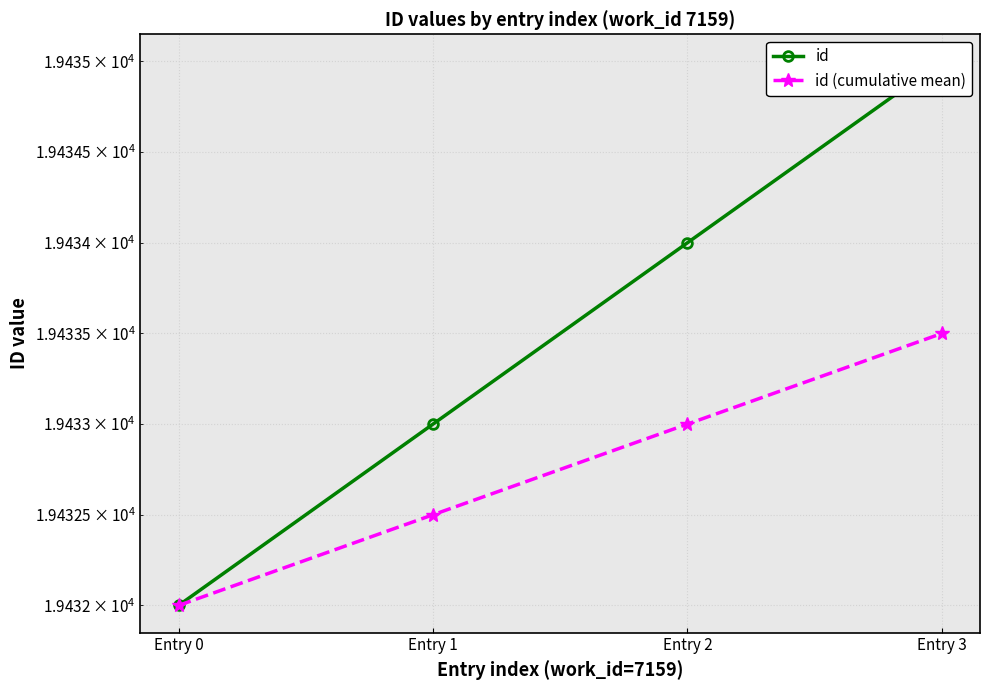

At which category does the chart reach its minimum across all series?

Entry 0